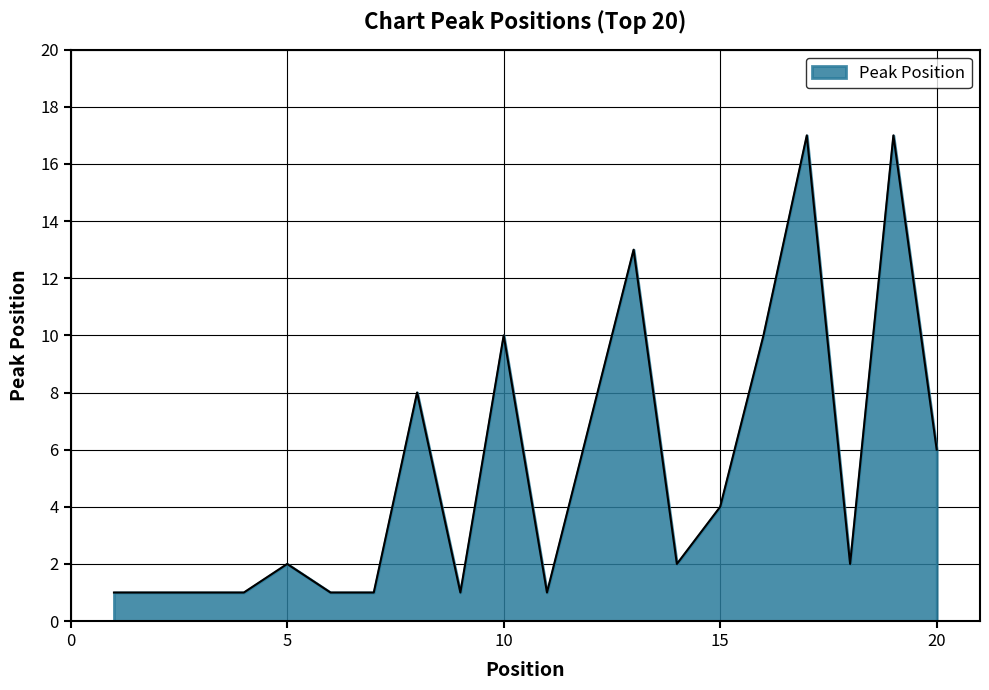

Does the chart display data point markers on the line(s)?

No